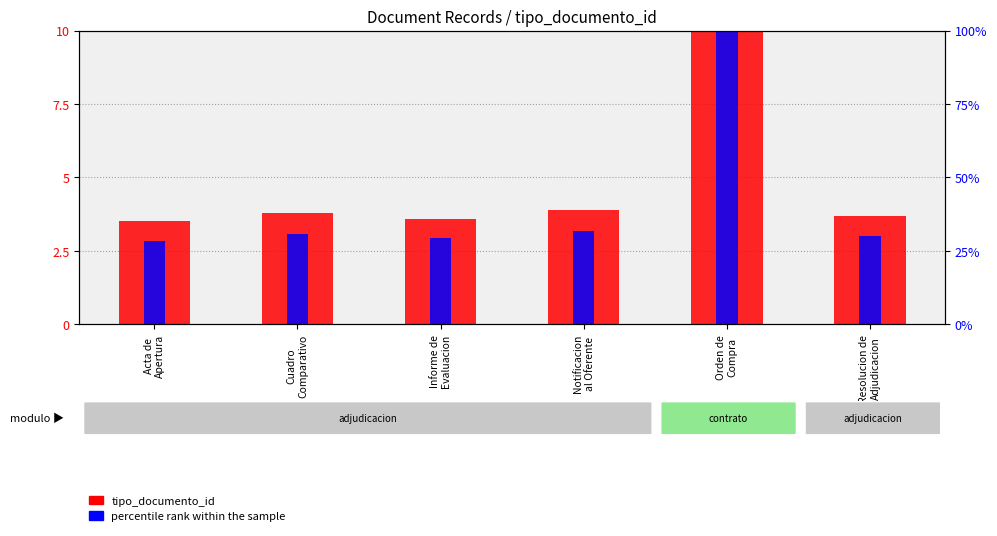

What is the smallest value displayed?

2.8